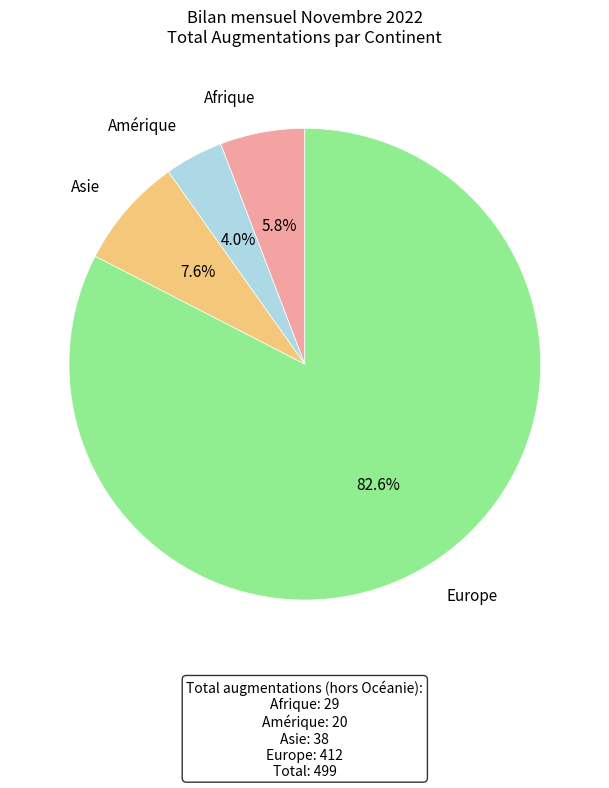

Between Europe and Amérique, which is larger?

Europe